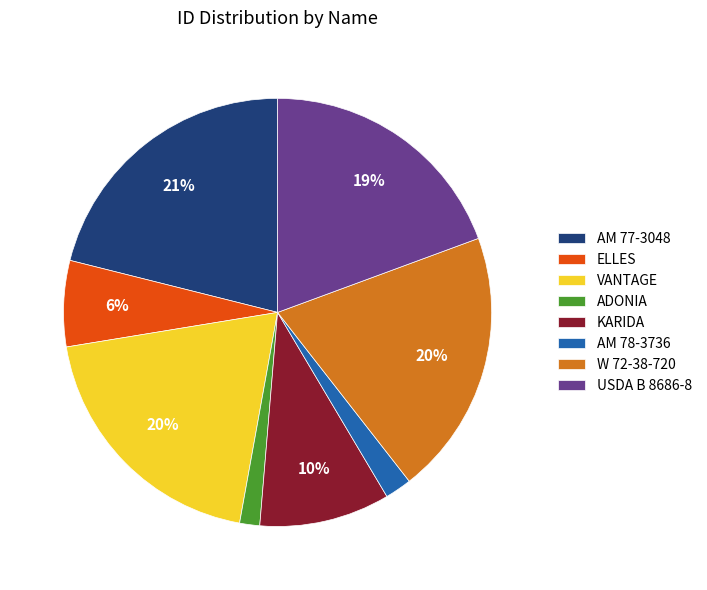

To the nearest percent, what is the average slice percentage?

12%